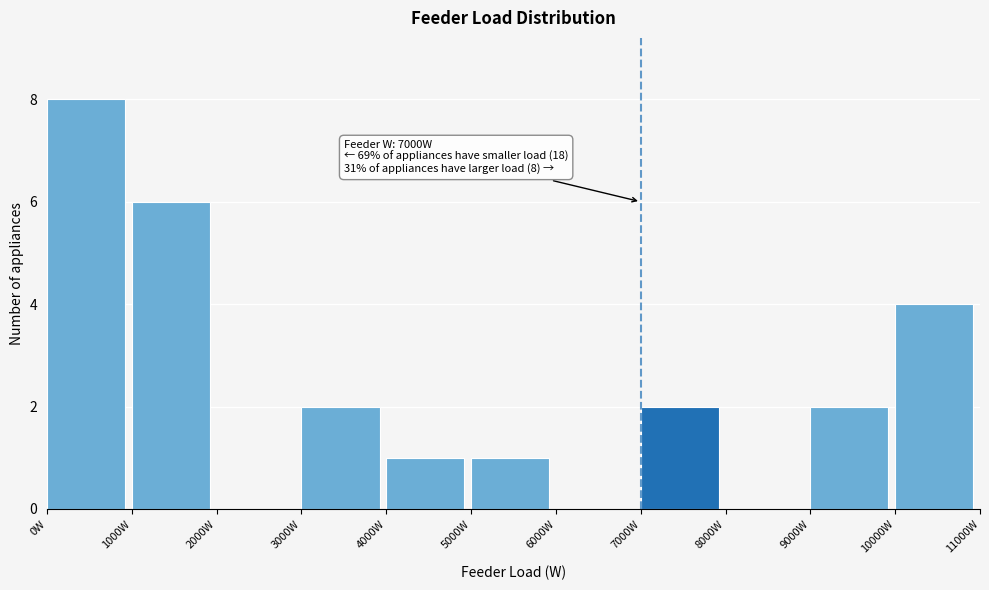

Over which range of the x-axis is the bar tallest?

0 to 1000